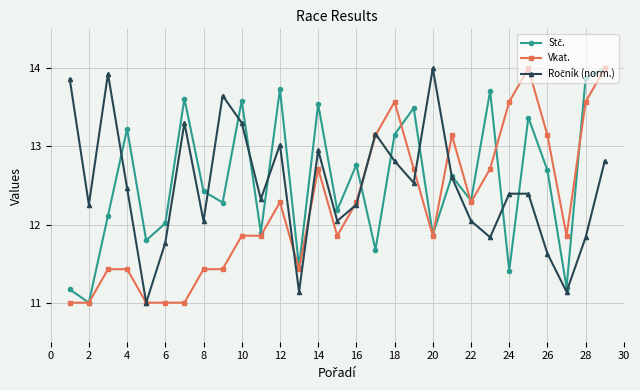

True or false: Vkat. has more than 2 interior local peaks.

True